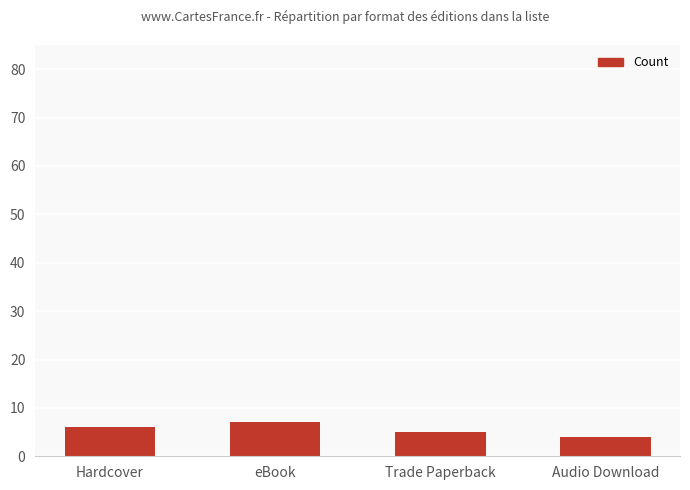

How many bars are there in total?

4